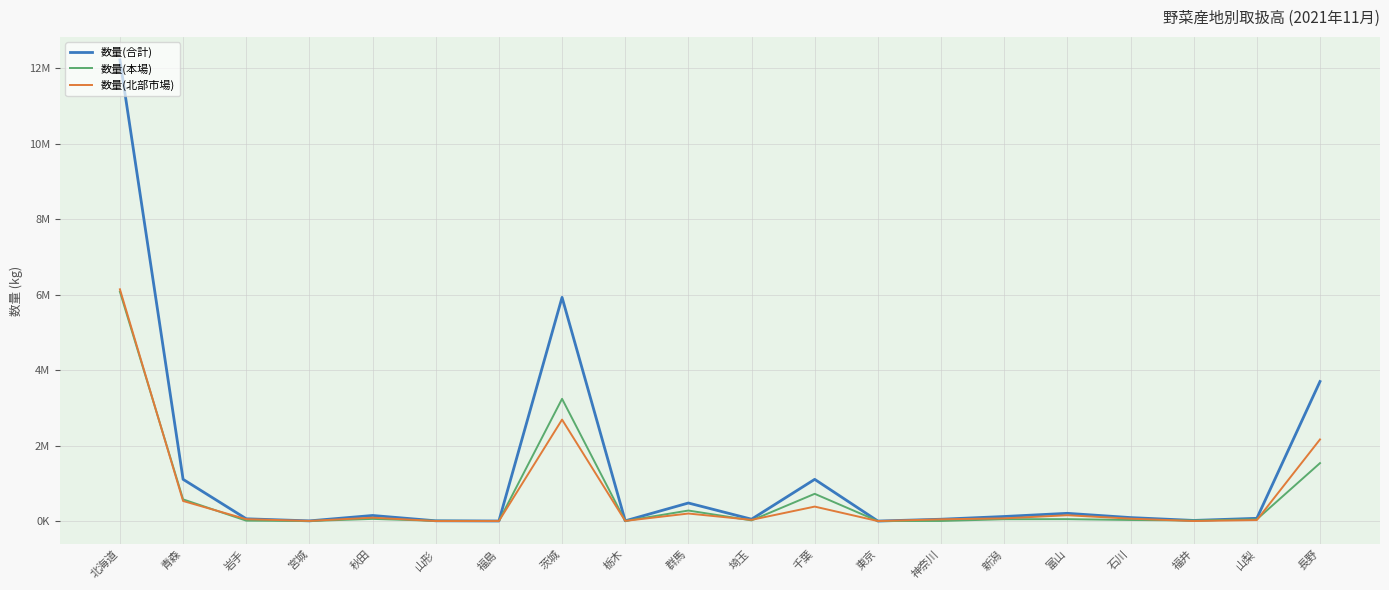

What are all the series names shown in the legend?

数量(合計), 数量(本場), 数量(北部市場)